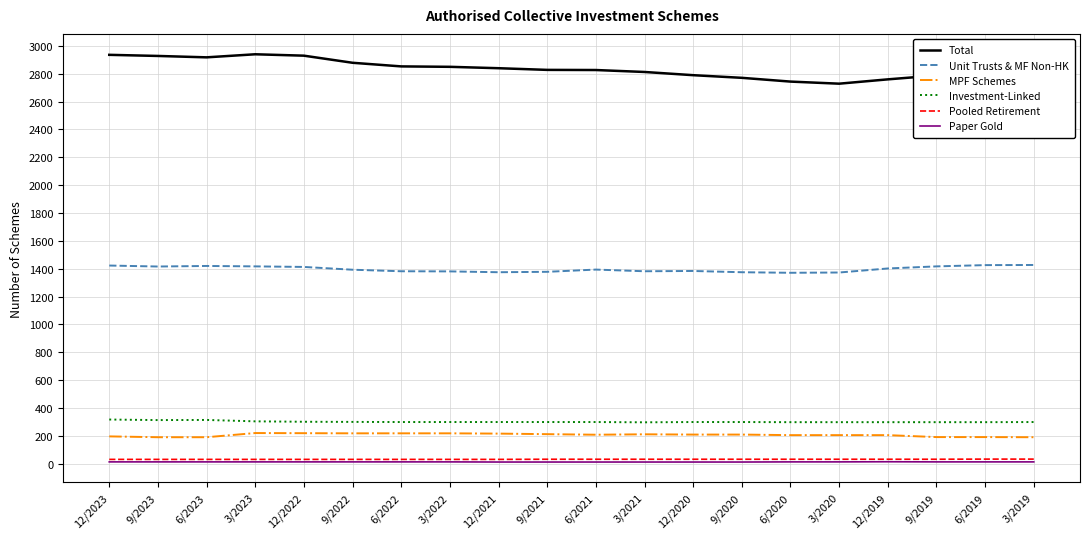

What is the greatest value displayed?

2939